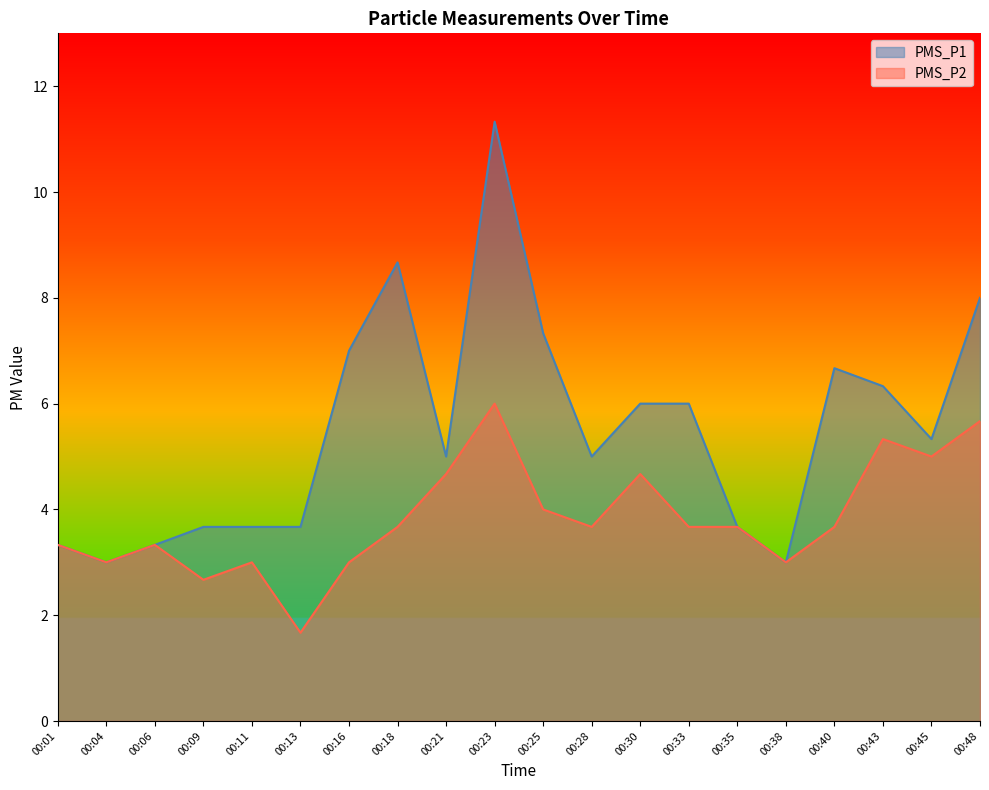

Reading right to left, transcribe all the data shown in this chart.

PMS_P1: 8.0	5.3	6.3	6.7	3.0	3.7	6.0	6.0	5.0	7.3	11.3	5.0	8.7	7.0	3.7	3.7	3.7	3.3	3.0	3.3
PMS_P2: 5.7	5.0	5.3	3.7	3.0	3.7	3.7	4.7	3.7	4.0	6.0	4.7	3.7	3.0	1.7	3.0	2.7	3.3	3.0	3.3